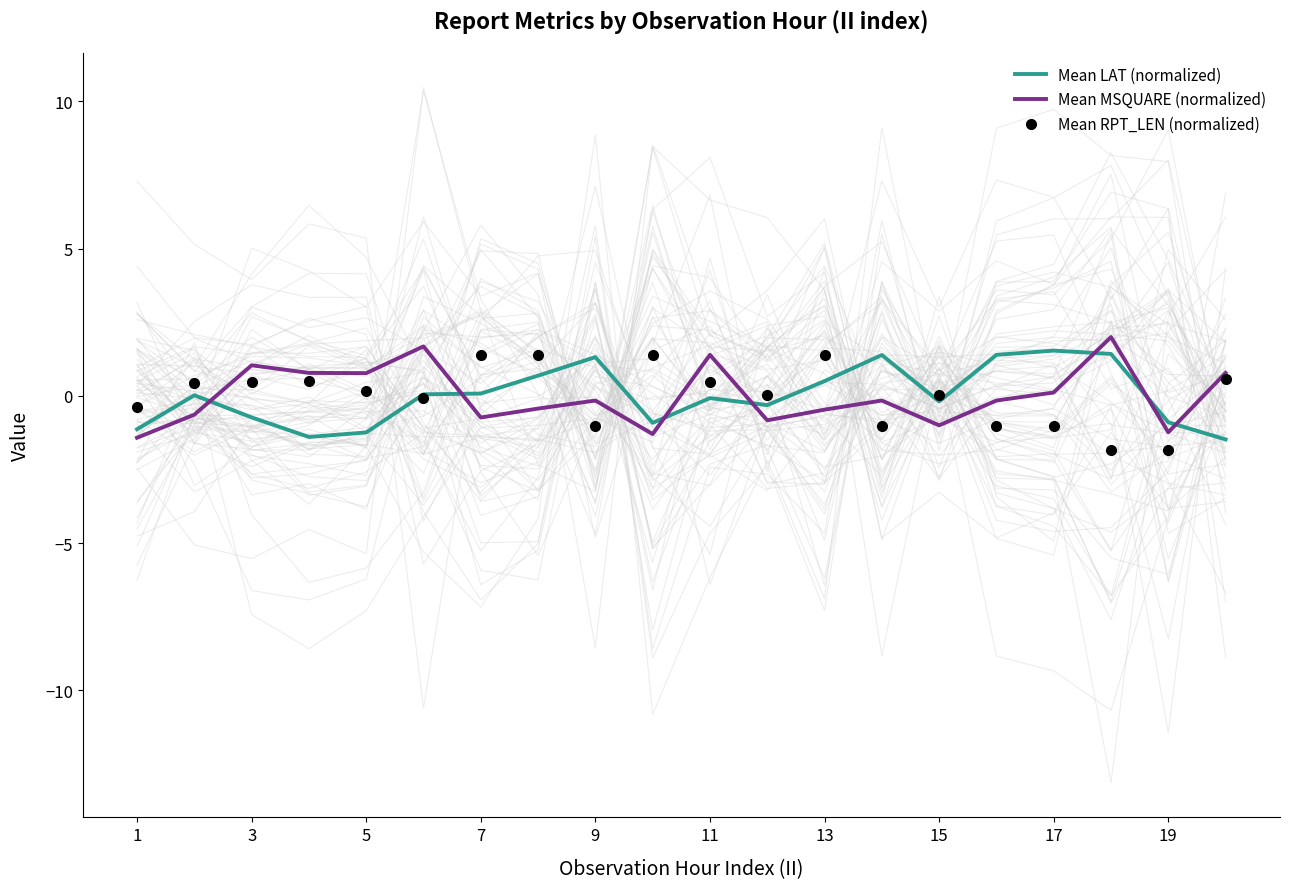

Is the value of Mean RPT_LEN (normalized) at 9 greater than the value of Mean MSQUARE (normalized) at 3?

No